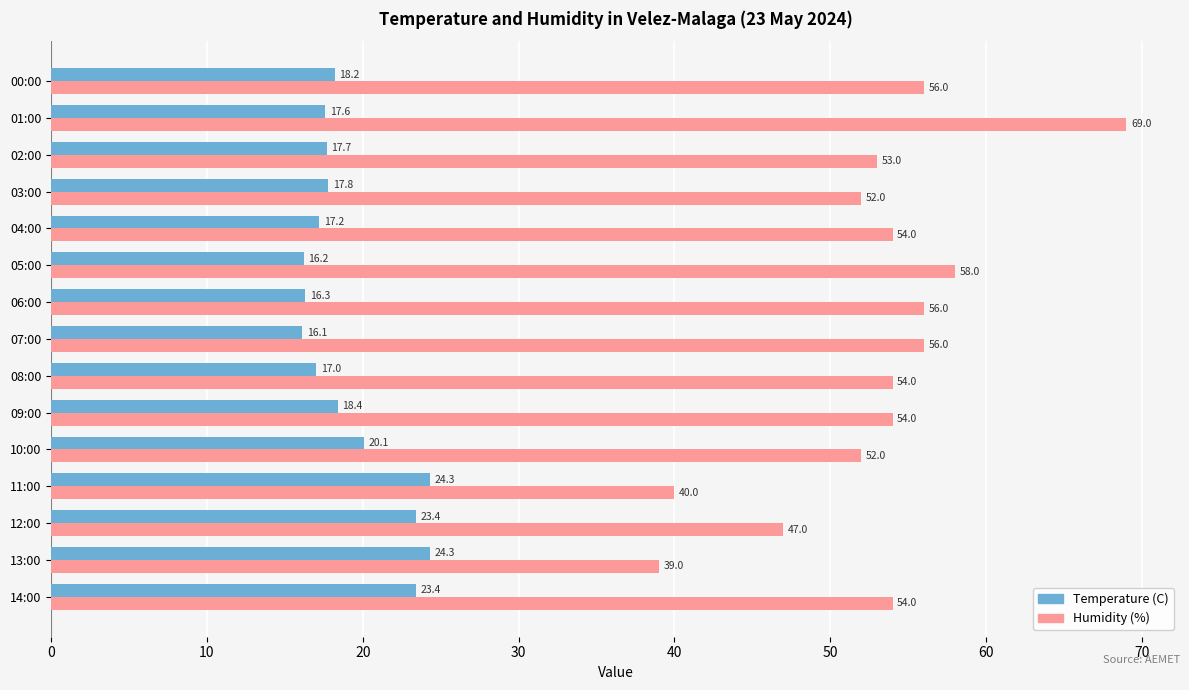

Read the Humidity (%) value at 00:00.

56.0